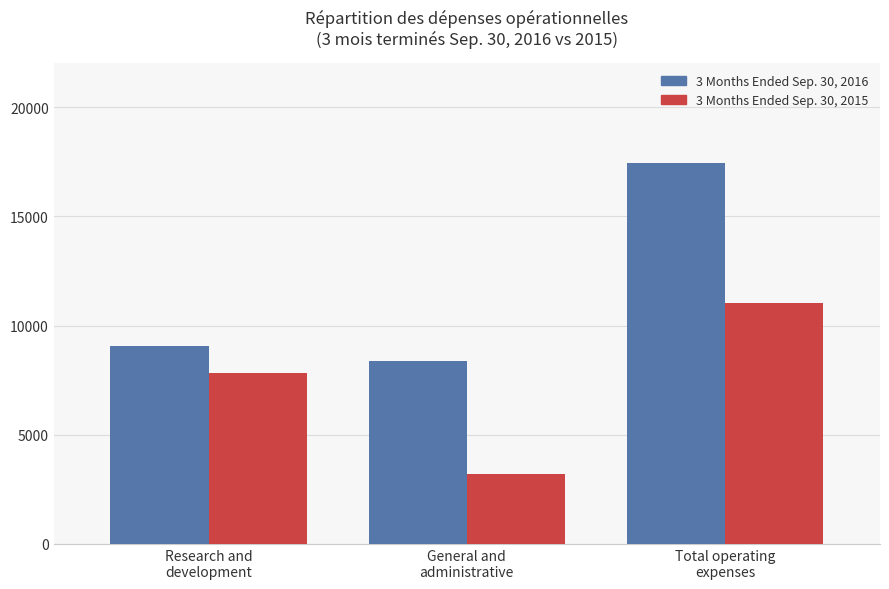

At how many categories does at least one series exceed 8272?

3